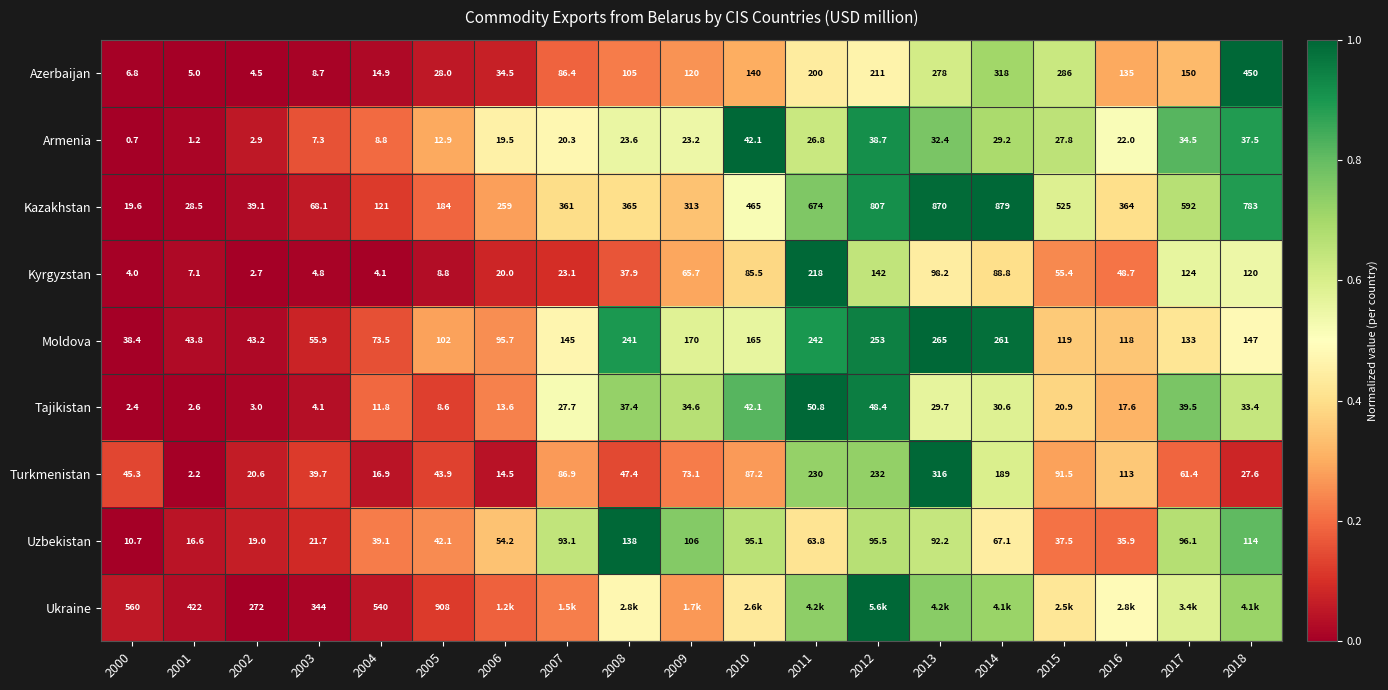

Is the value of Turkmenistan at 2011 greater than the value of Kyrgyzstan at 2012?

Yes